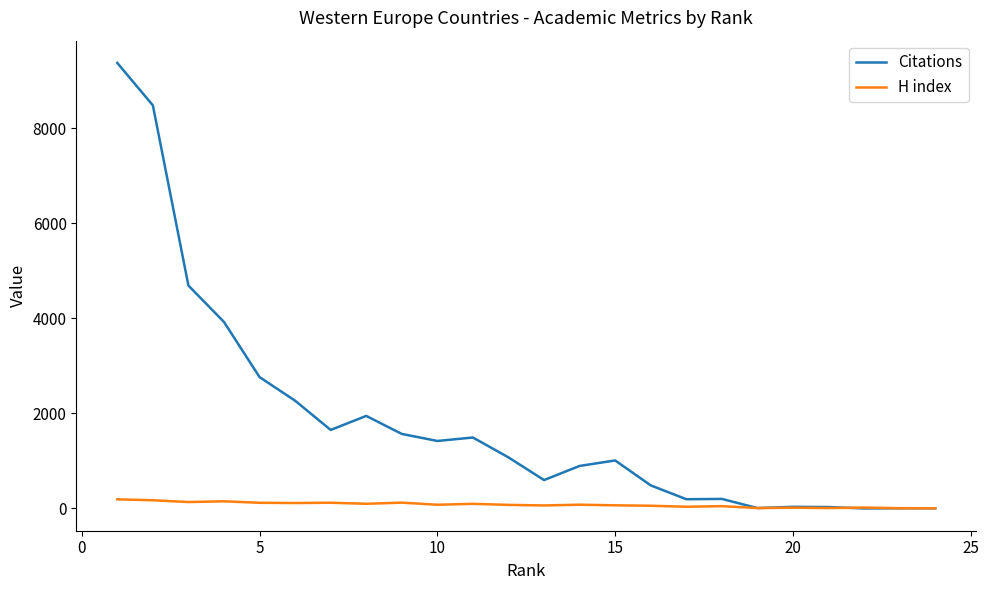

What is the maximum value for H index?

192